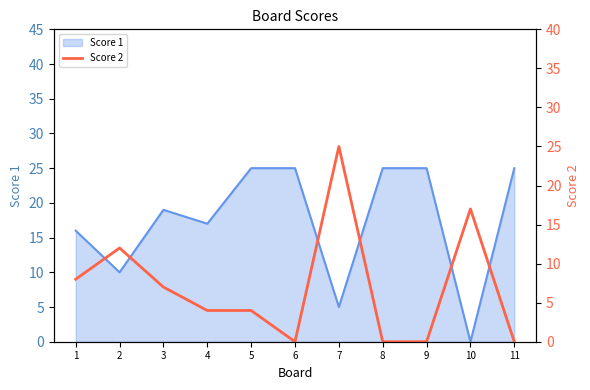

The Score 1 series shows 25 at 9. True or false?

True